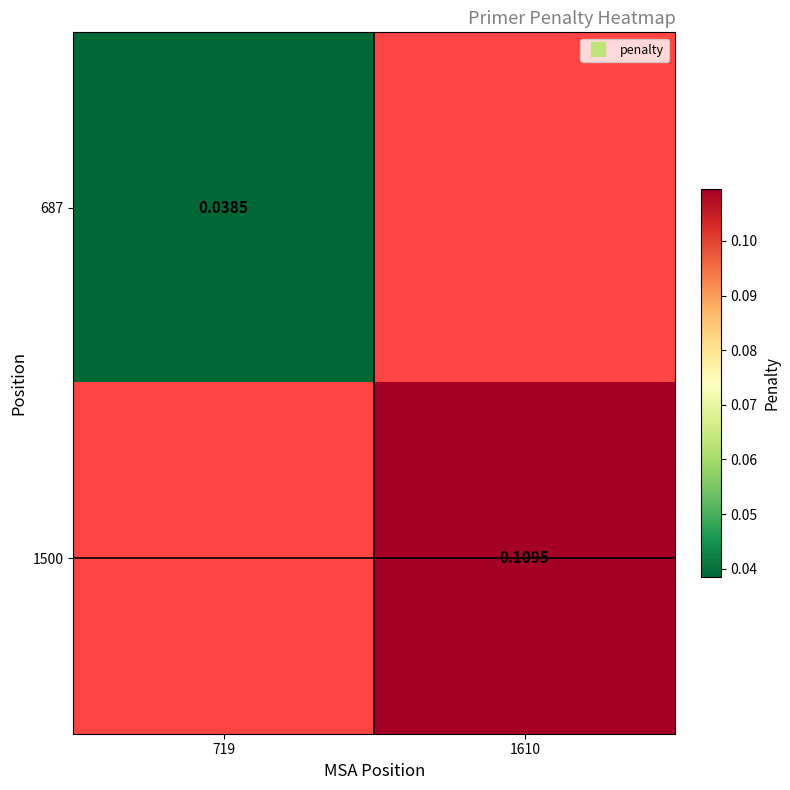

Is it true that 687 equals 0.0 at 719?

True